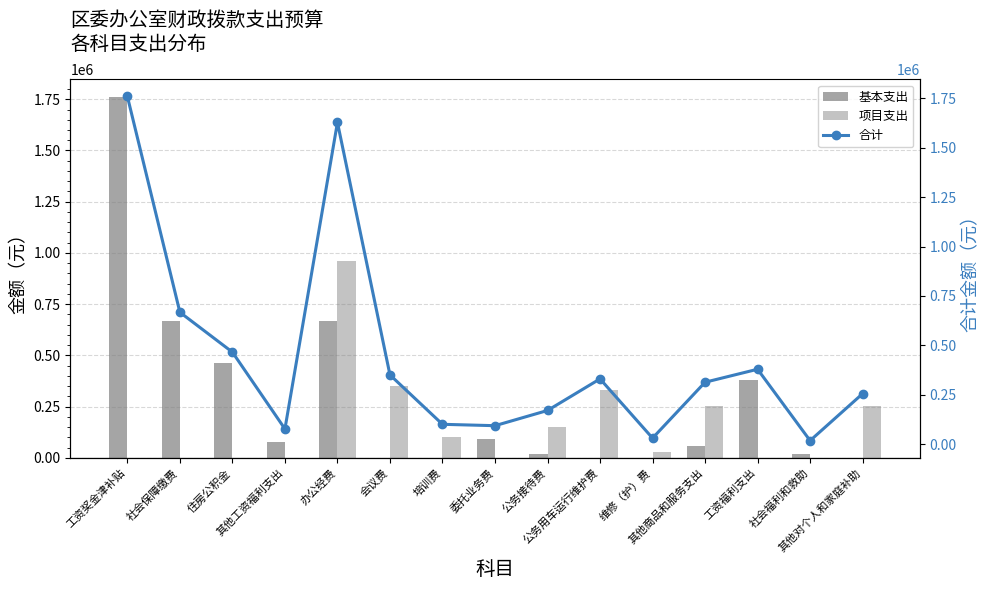

At which category is the sum across all series the highest?

工资奖金津补贴